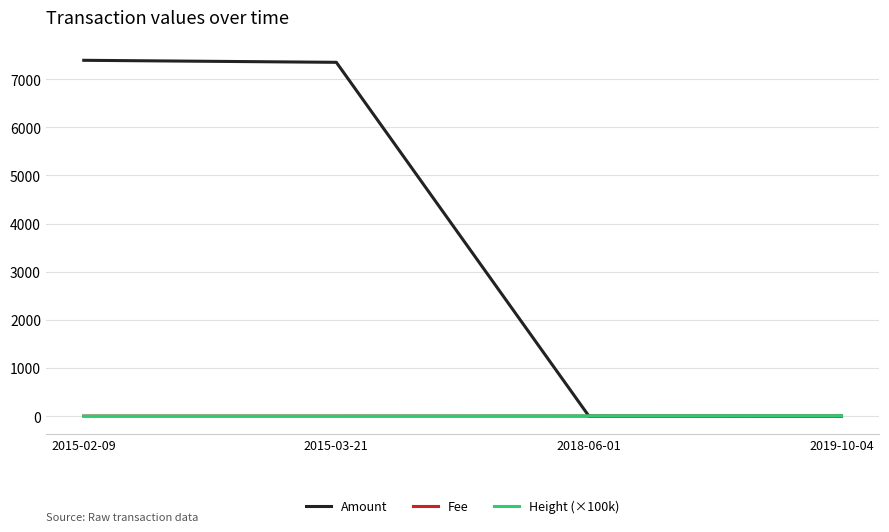

The value of Height (×100k) at 2019-10-04 is 6.7. True or false?

True